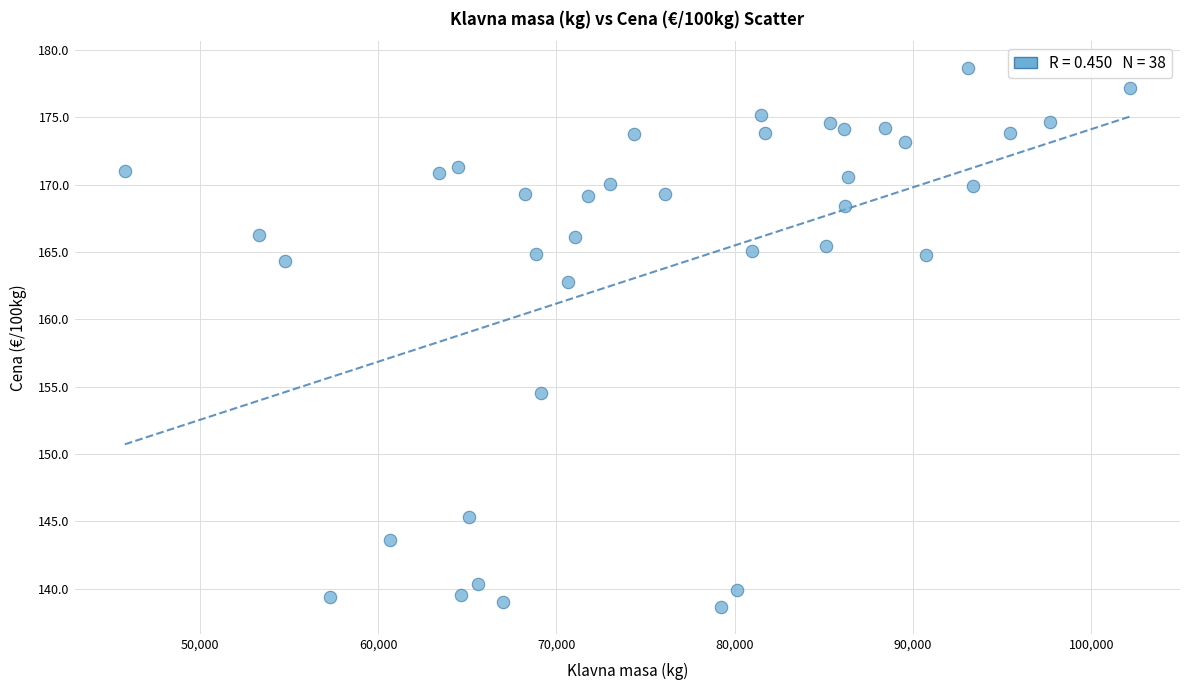

What Y value in the scatter plot is closest to 158?

154.5